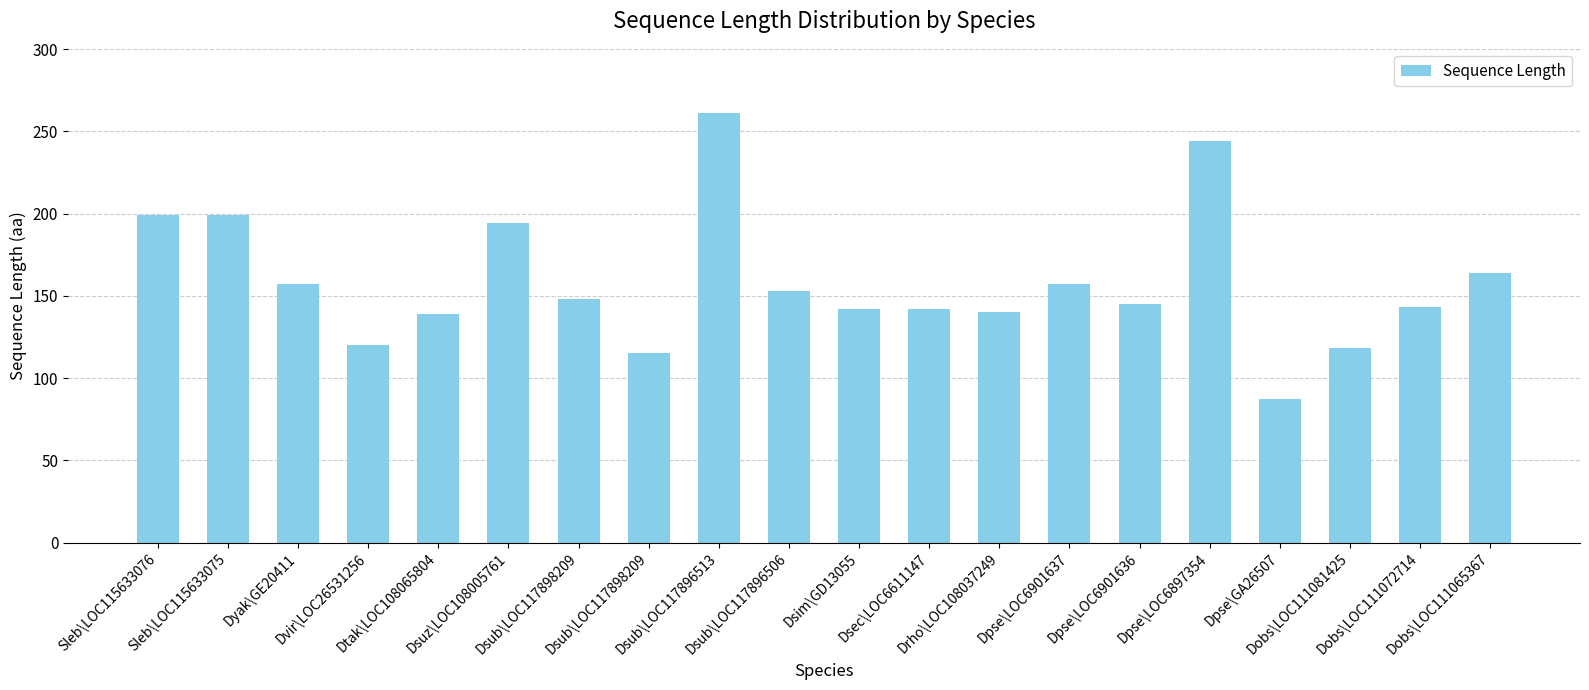

What is the minimum value shown in the chart?

87